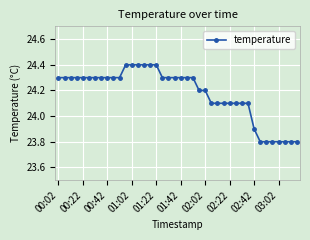

How many values are between 24 and 25?

32